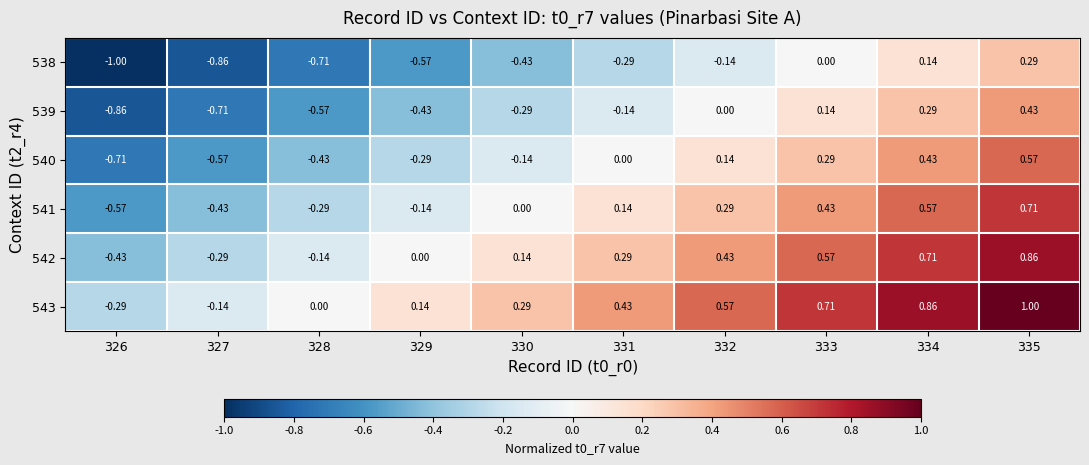

Is the value of 541 at 328 greater than the value of 540 at 328?

Yes